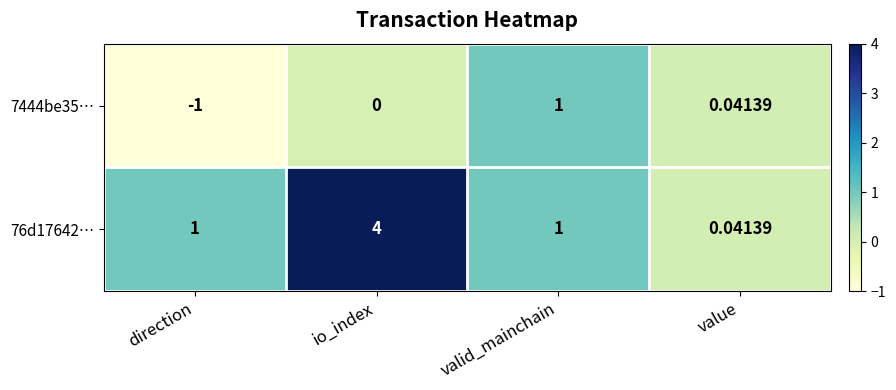

Is the value of 76d17642… at valid_mainchain greater than the value of 7444be35… at direction?

Yes